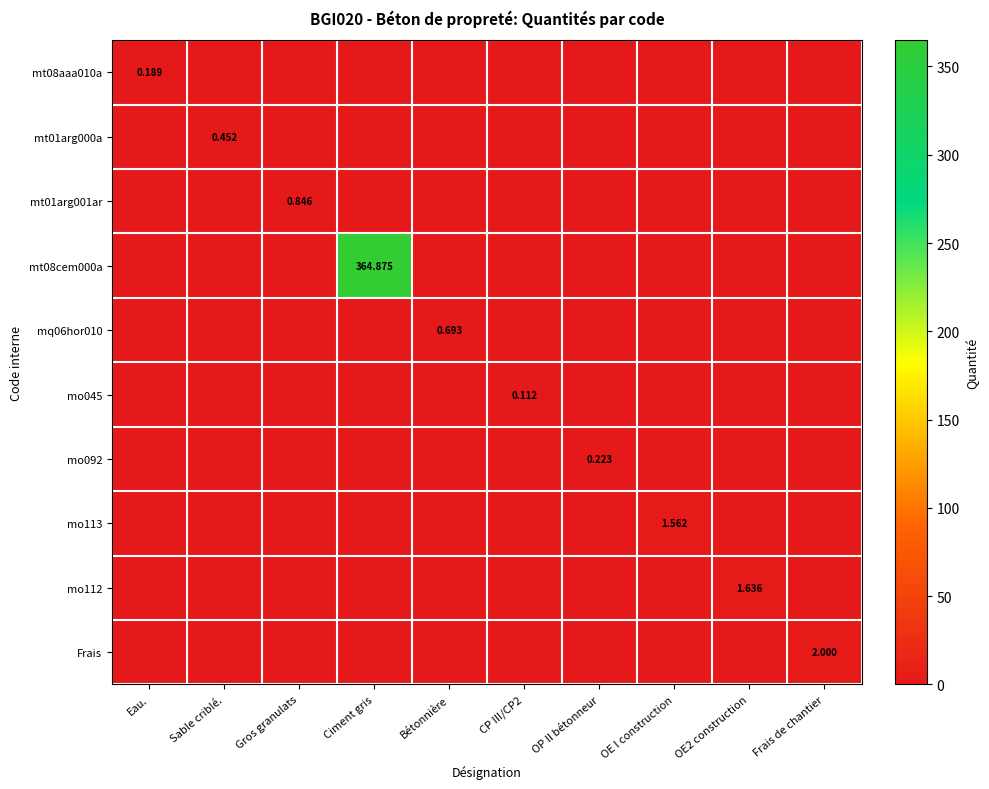

Which series has the largest range (max minus min)?

mt08cem000a